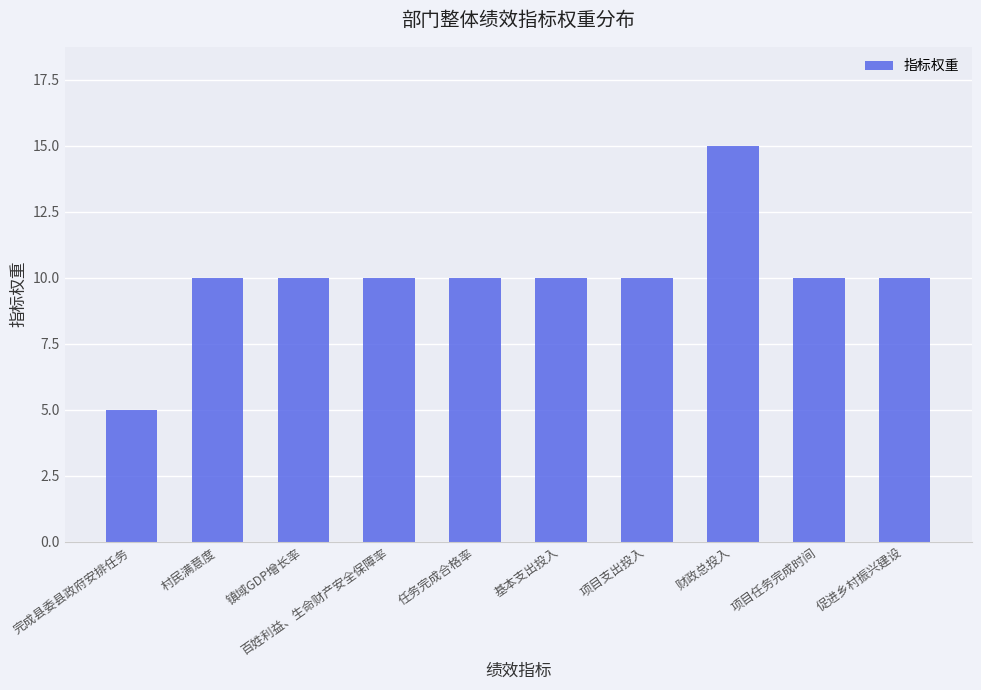

Reading left to right, what are all the values shown in this chart?

5	10	10	10	10	10	10	15	10	10